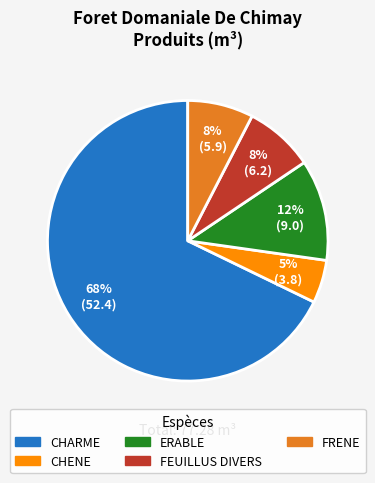

Does any single category account for the majority?

Yes